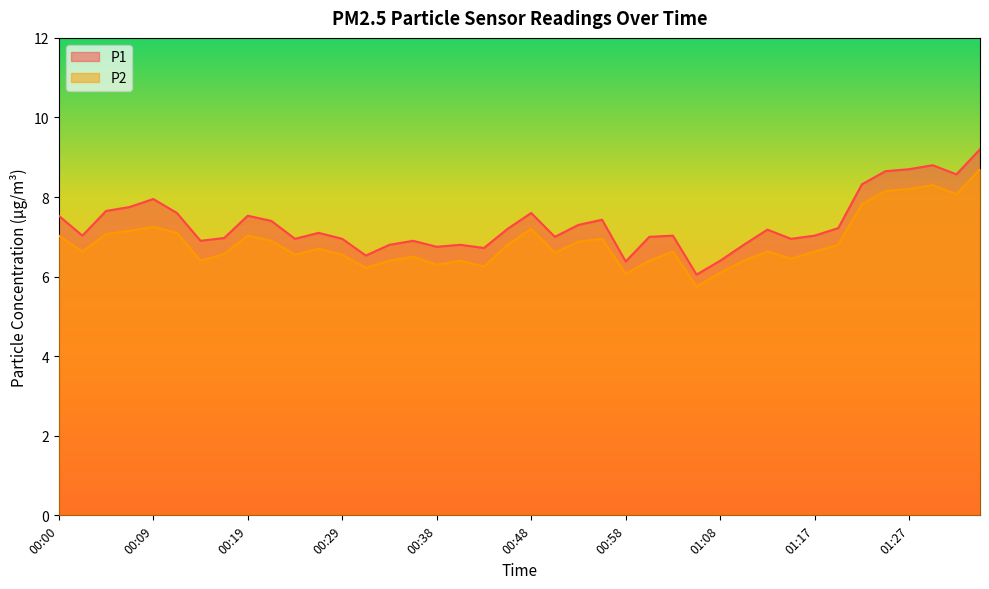

Which series has the largest range (max minus min)?

P1